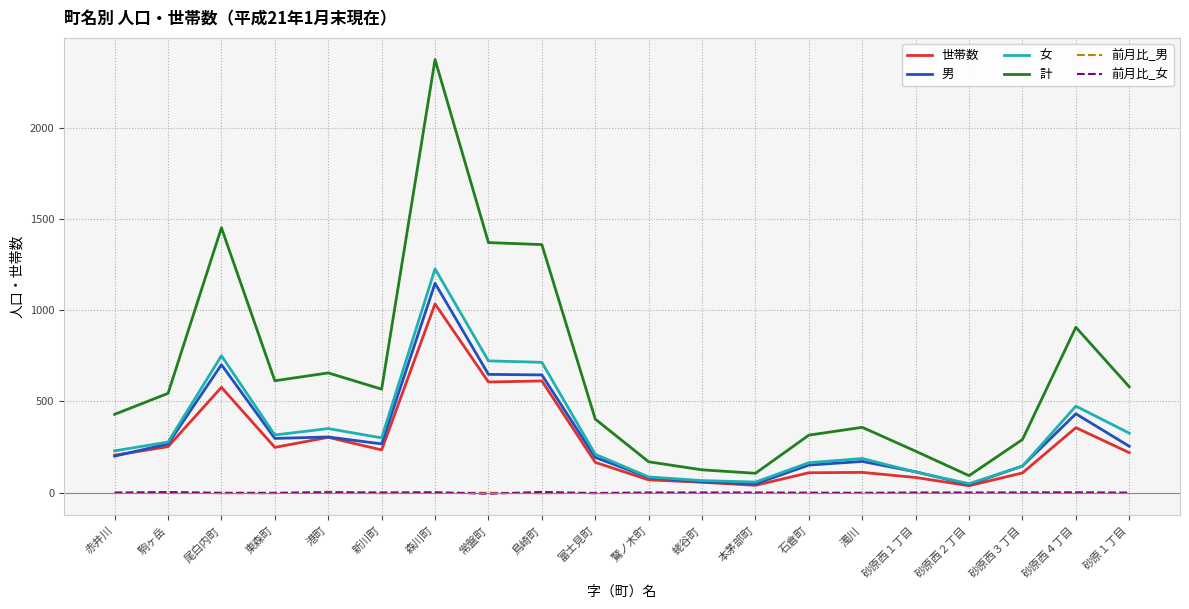

True or false: 前月比_女 and 世帯数 intersect in this chart.

False